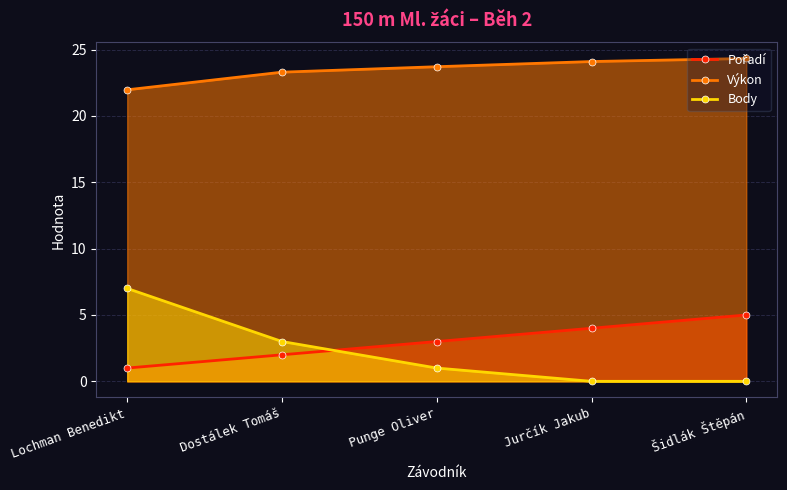

At which label does Výkon reach its minimum?

Lochman Benedikt